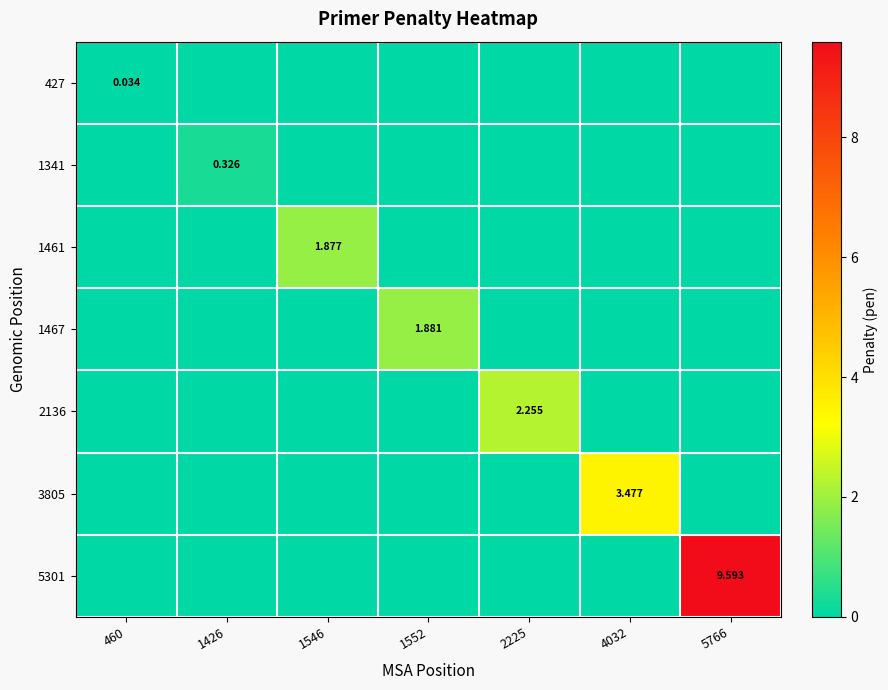

Rank the series by their maximum value, from highest to lowest.

5301, 3805, 2136, 1467, 1461, 1341, 427